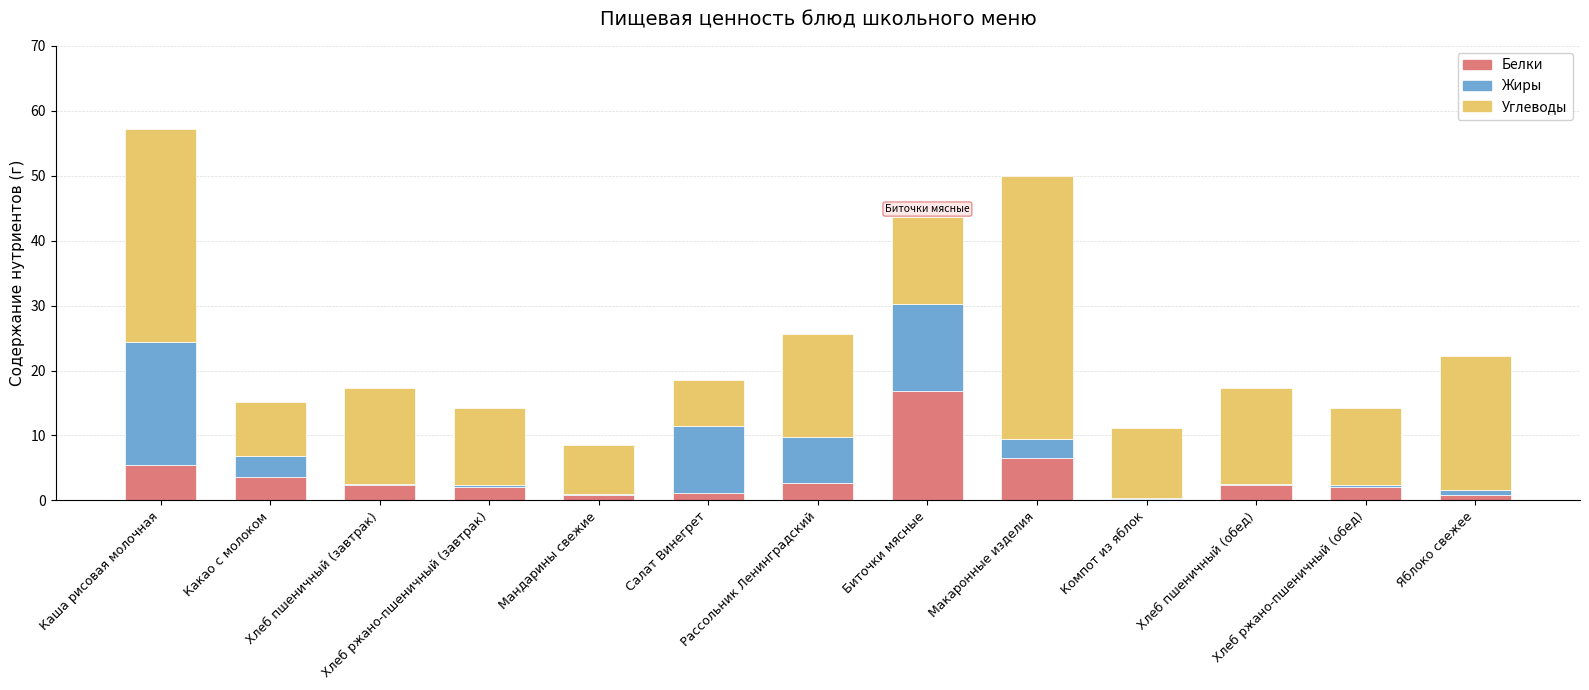

Which series has the largest total across all categories?

Углеводы